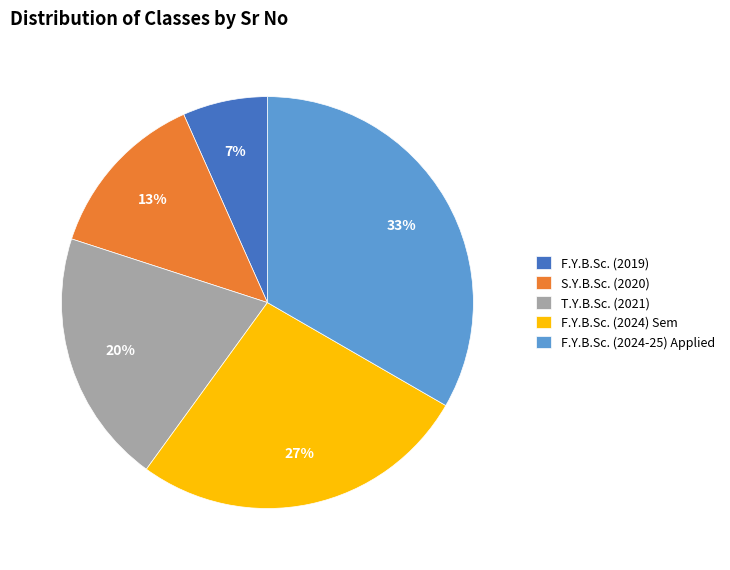

Is the sum of F.Y.B.Sc. (2024-25) Applied and S.Y.B.Sc. (2020) greater than half?

No